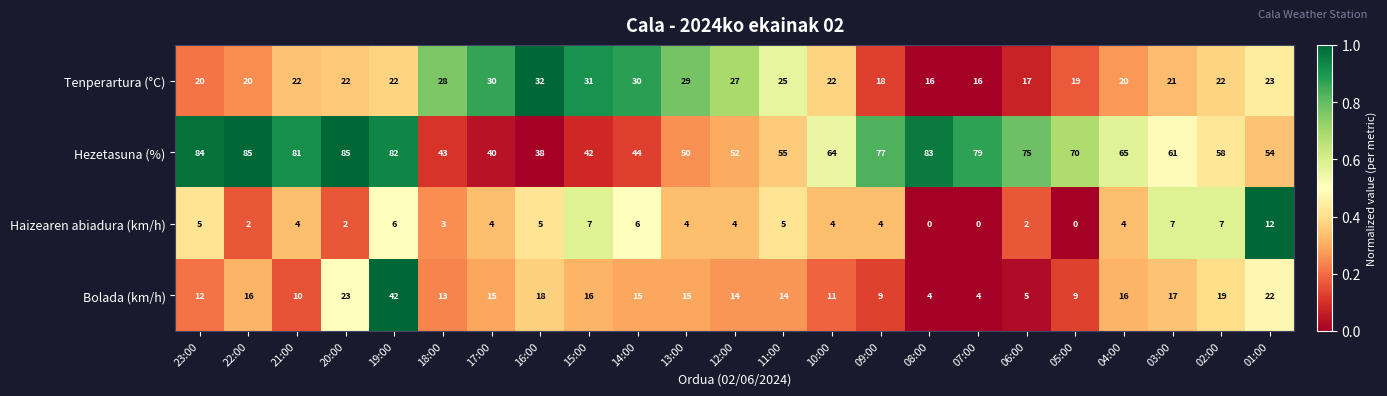

What is the difference between the Tenperartura (°C) values at 01:00 and 23:00?

3